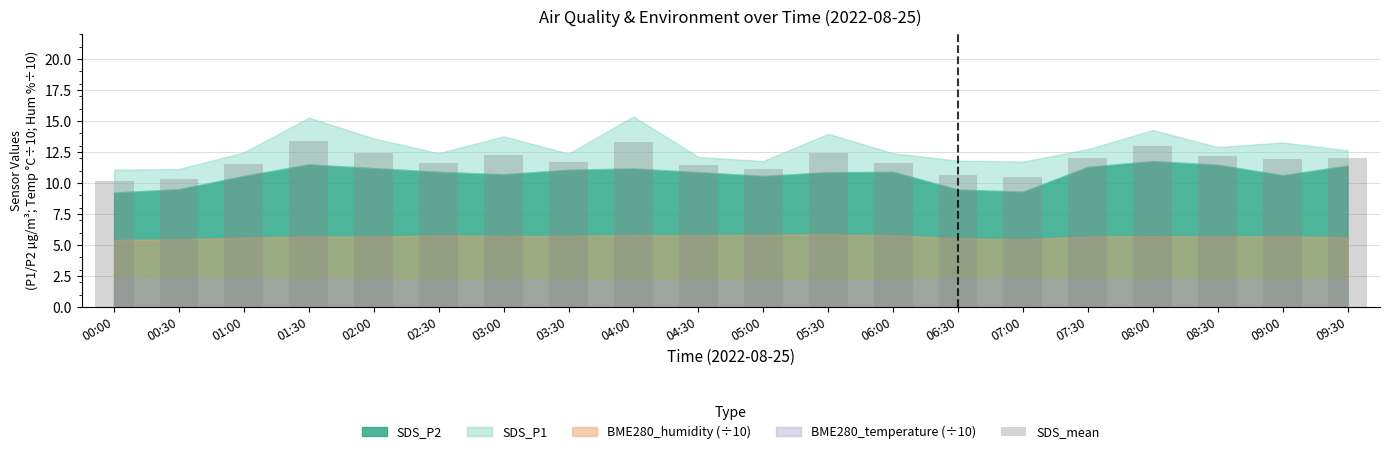

At which label does the data first exceed 11?

01:00